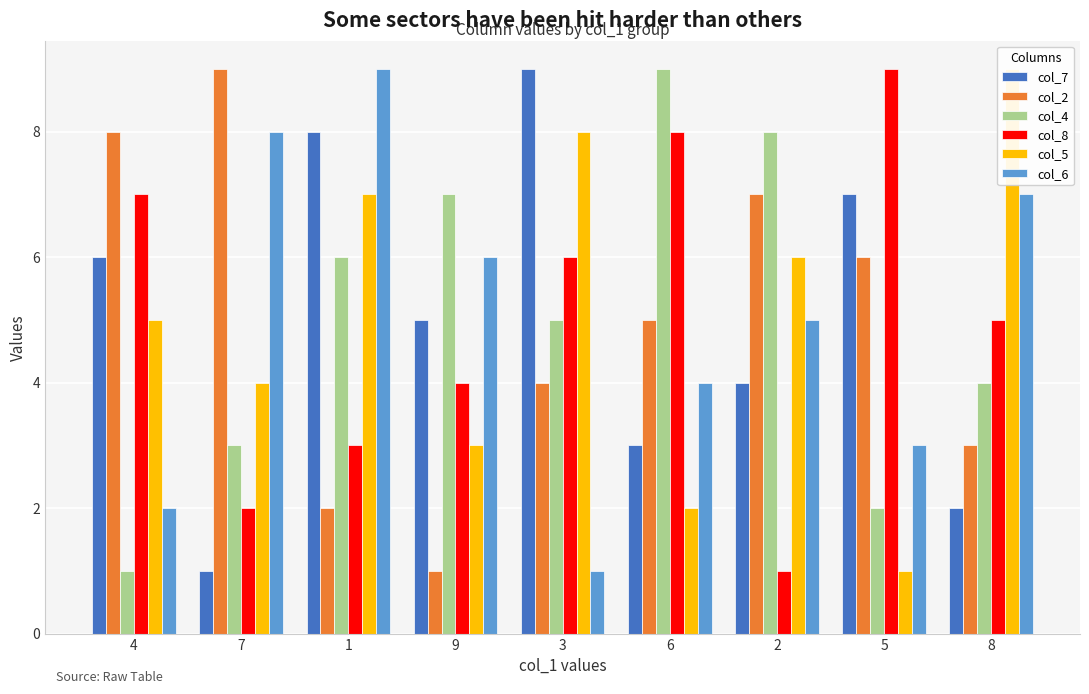

Between 4 and 6, which series saw the biggest shift?

col_4